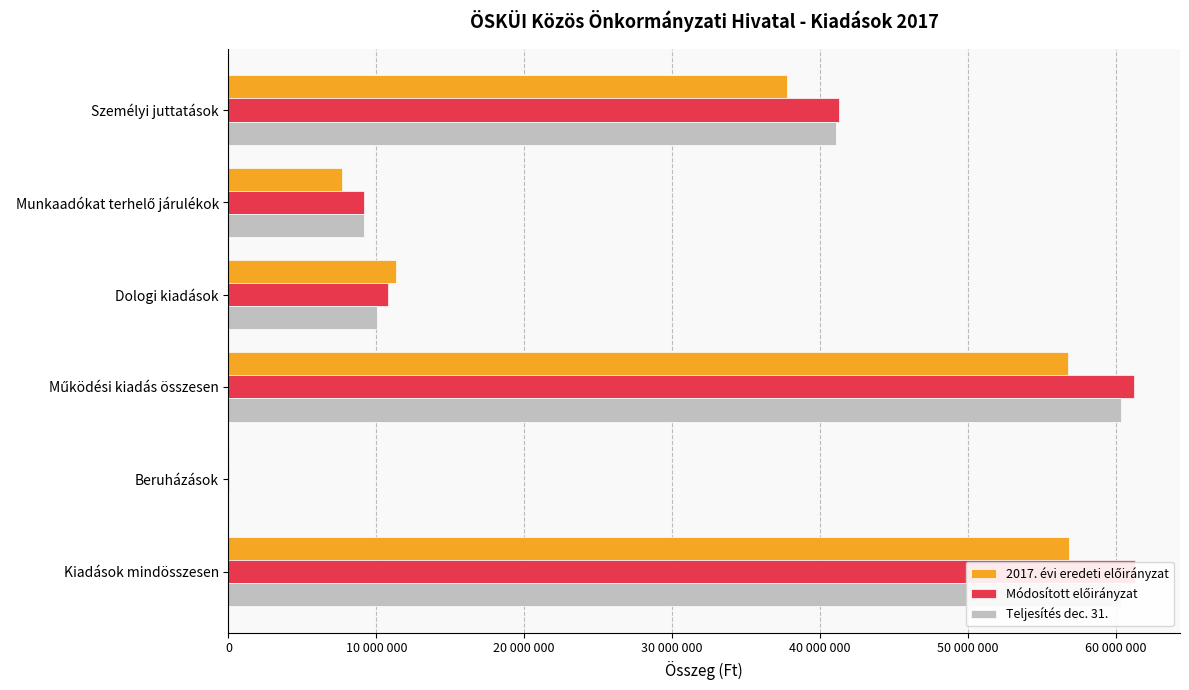

What is the greatest value displayed?

61284004